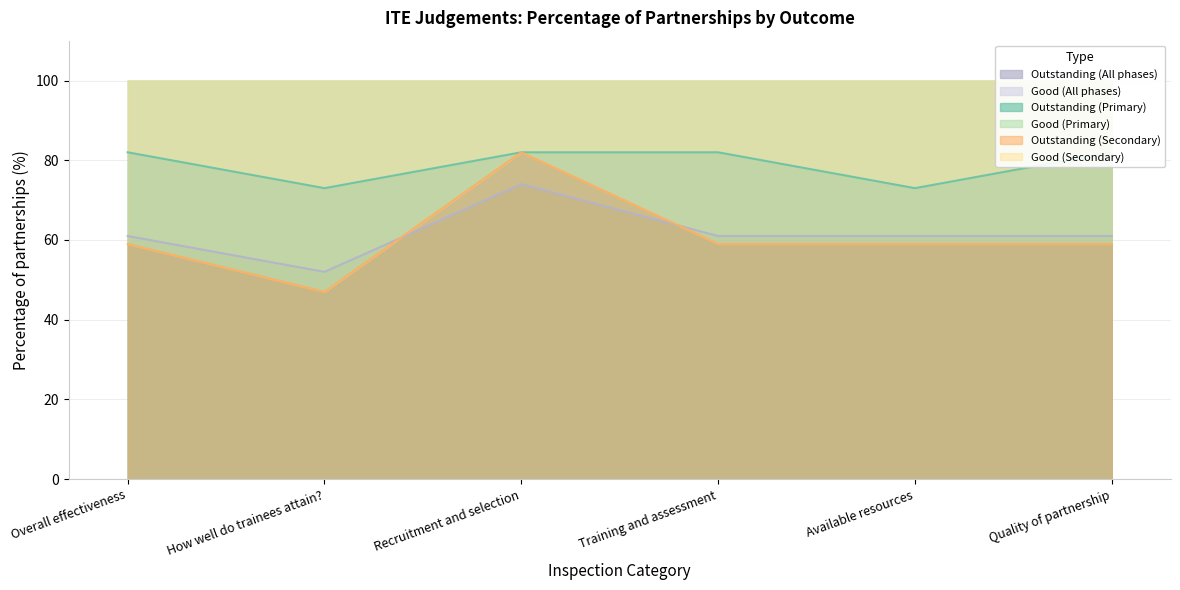

What is the sum of all Outstanding (Primary) values?

474